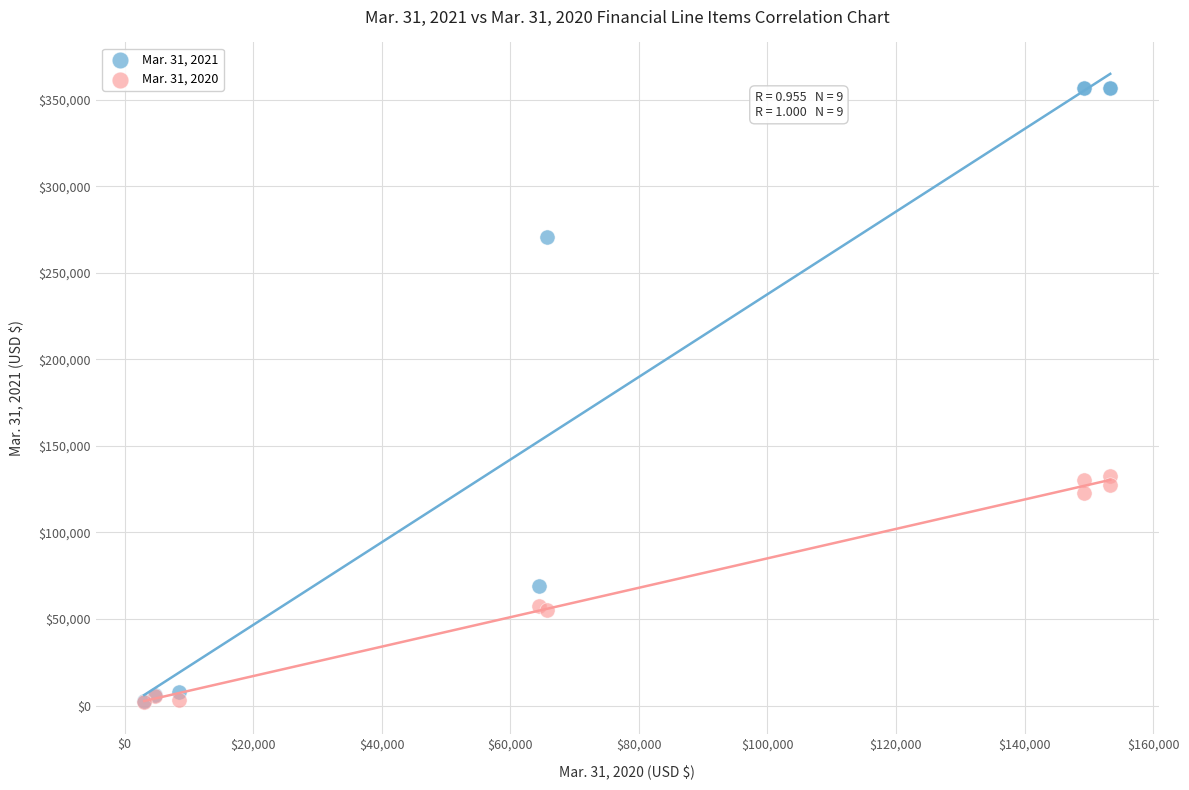

Which series reaches the maximum Y coordinate?

Mar. 31, 2021